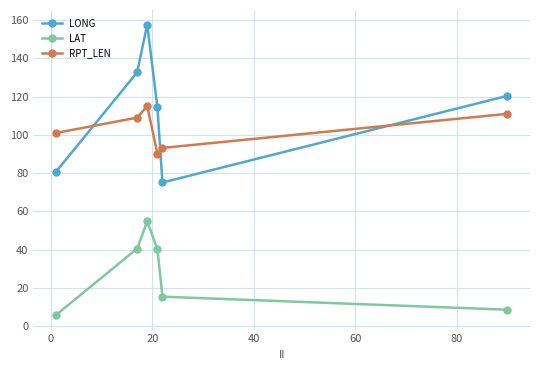

List the series in order of their peak value, lowest first.

LAT, RPT_LEN, LONG